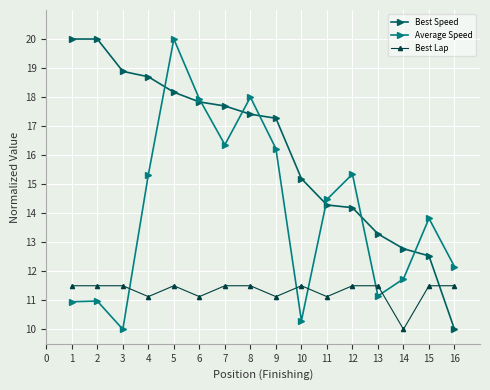

At how many categories does at least one series exceed 19?

3